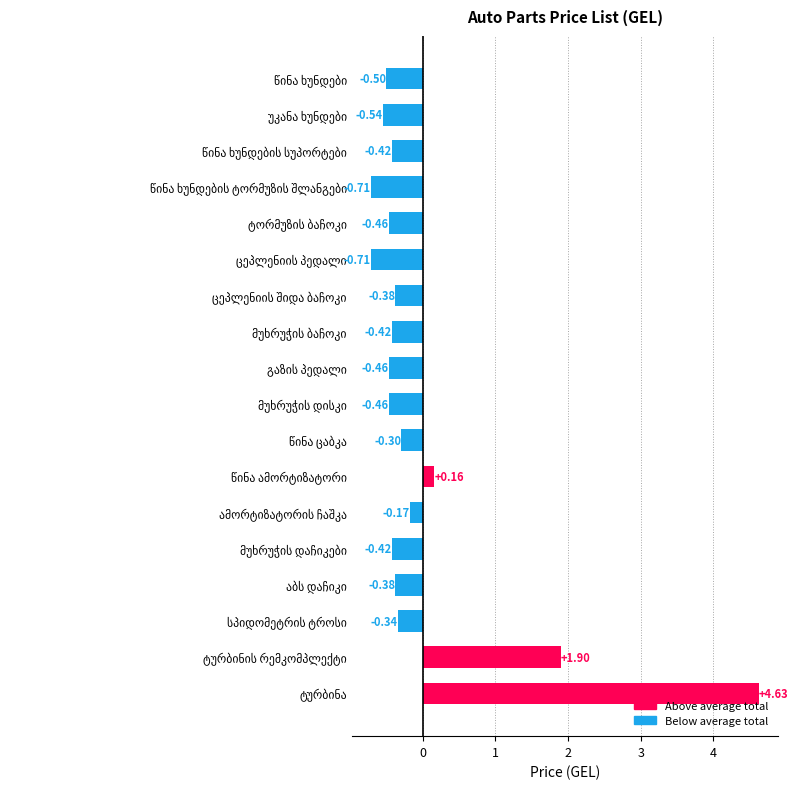

How many positive values does the Above average series have?

3